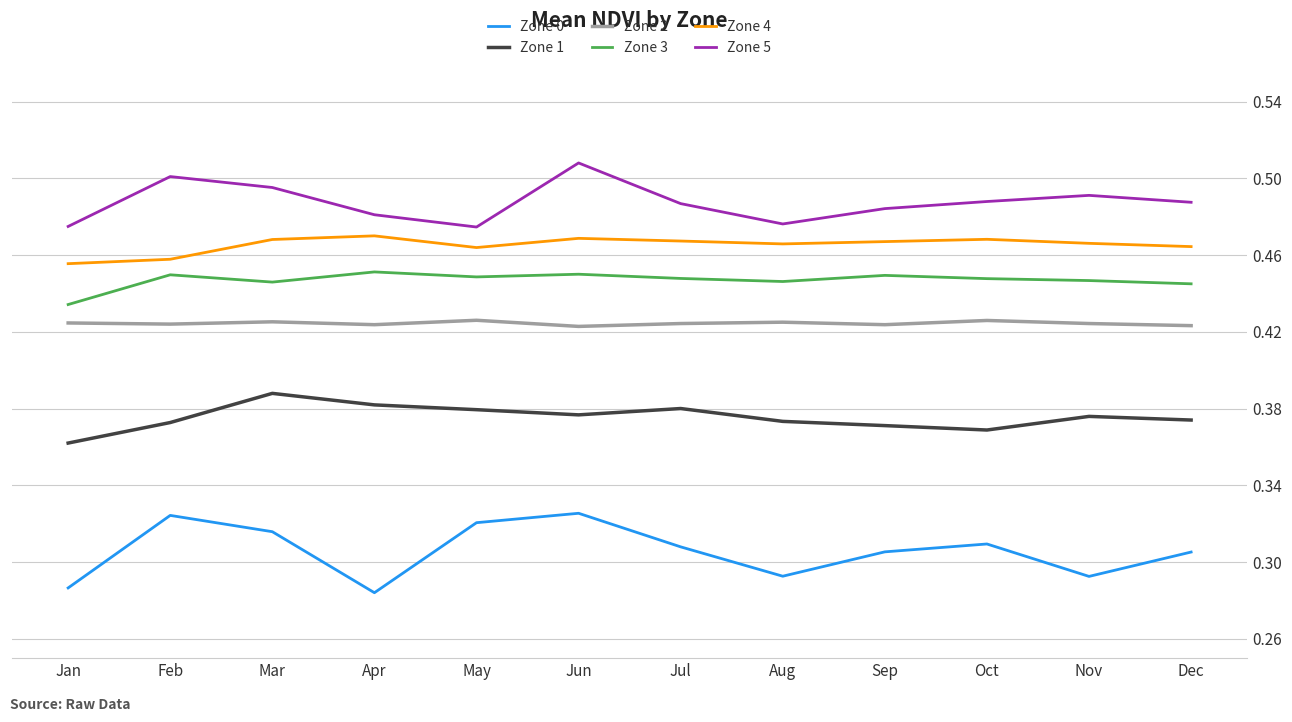

How many Zone 0 values are between 0 and 1?

12